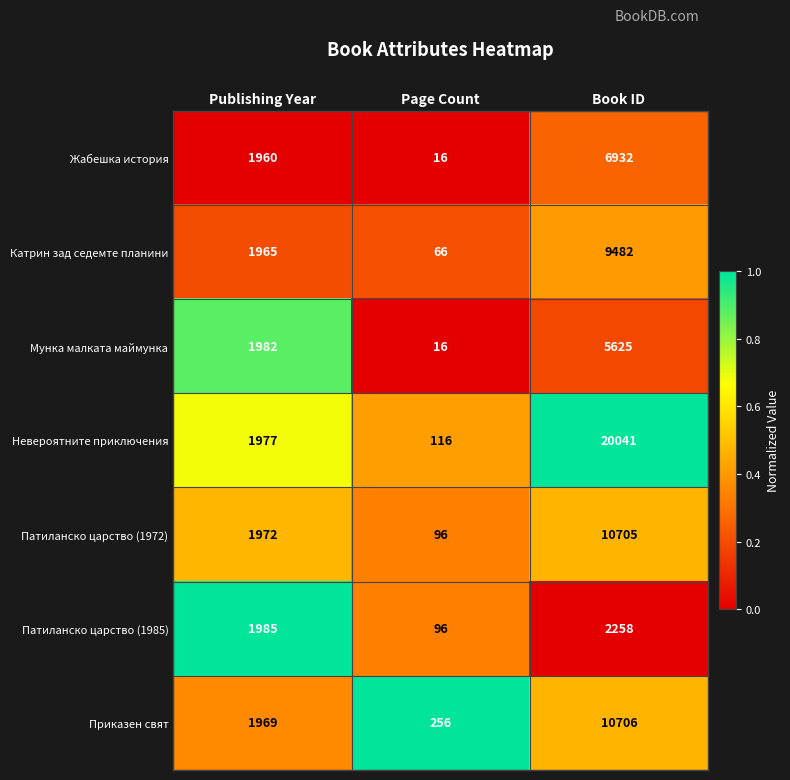

Rank the categories by Катрин зад седемте планини value from highest to lowest.

Book ID, Publishing Year, Page Count